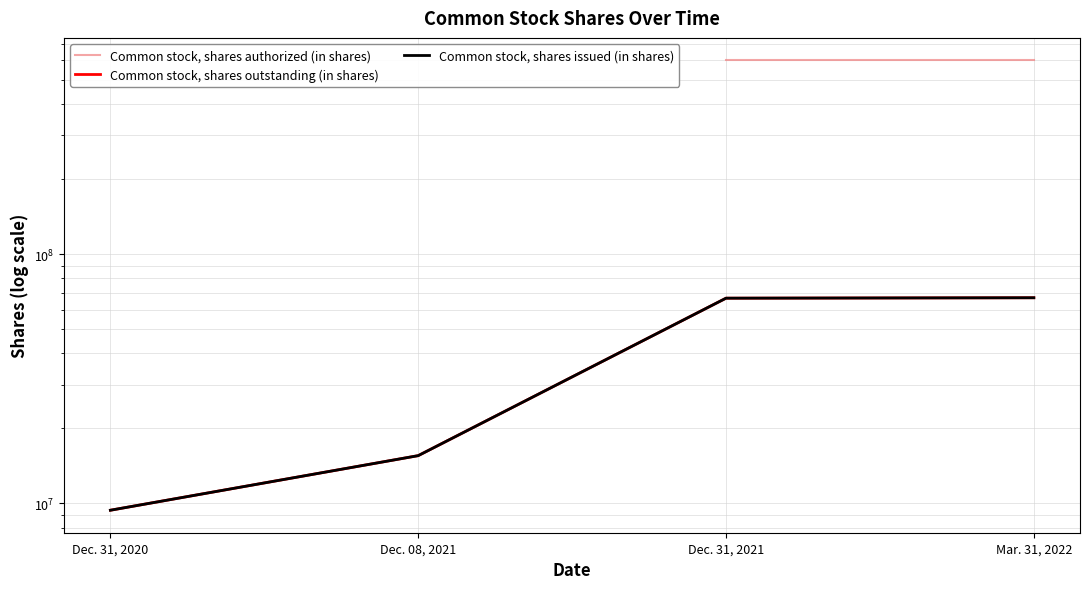

Which category has the highest value in the Common stock, shares authorized (in shares) series?

Dec. 31, 2021